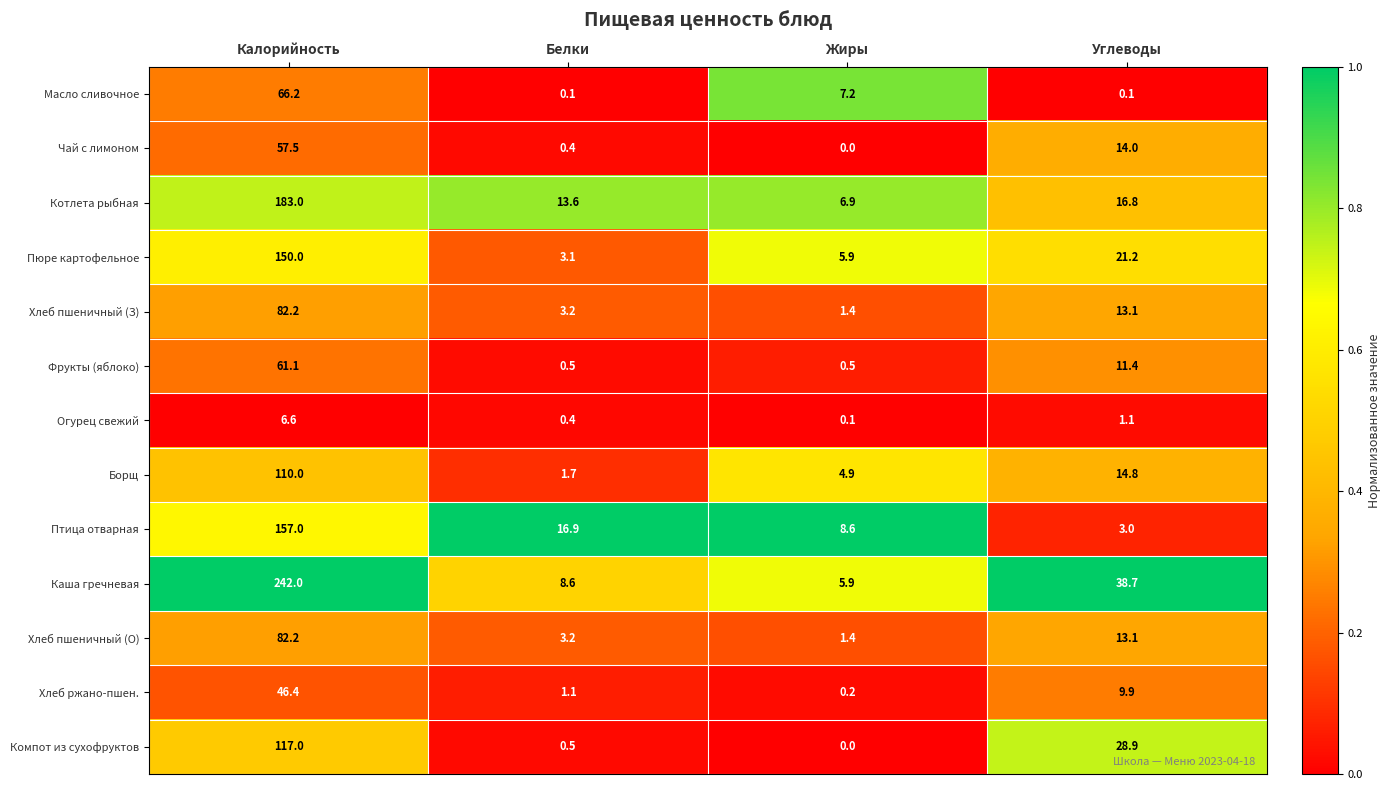

What is the total value across all series at Белки?

53.3